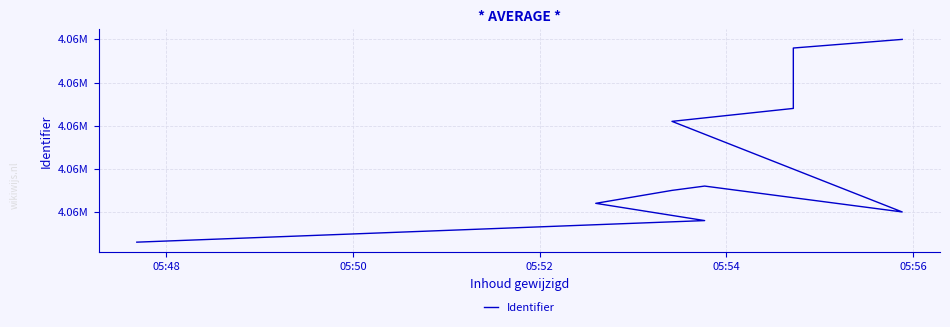

What is the difference between the second highest and minimum values?

45